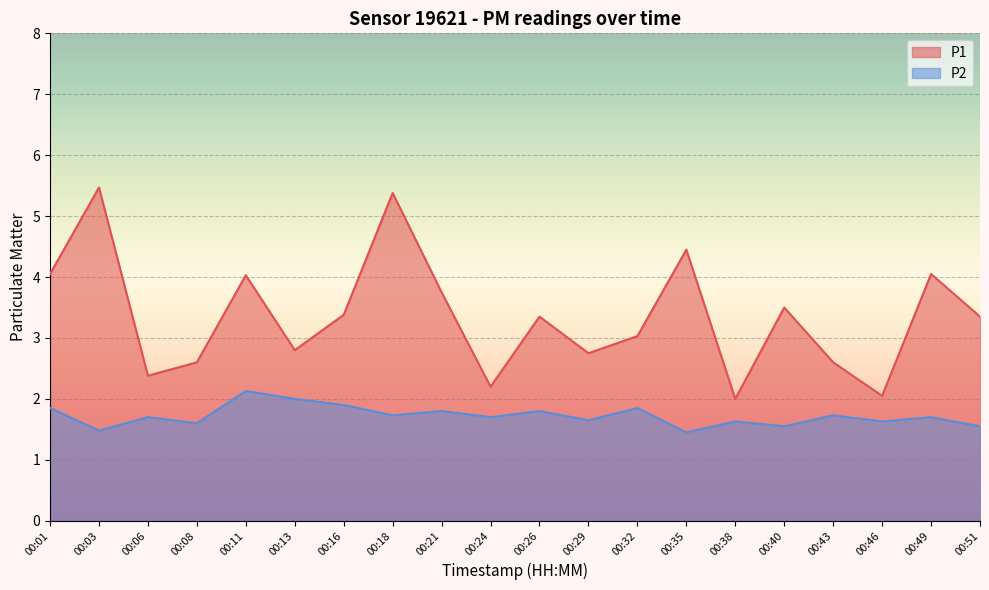

What is the minimum value shown in the chart?

1.4